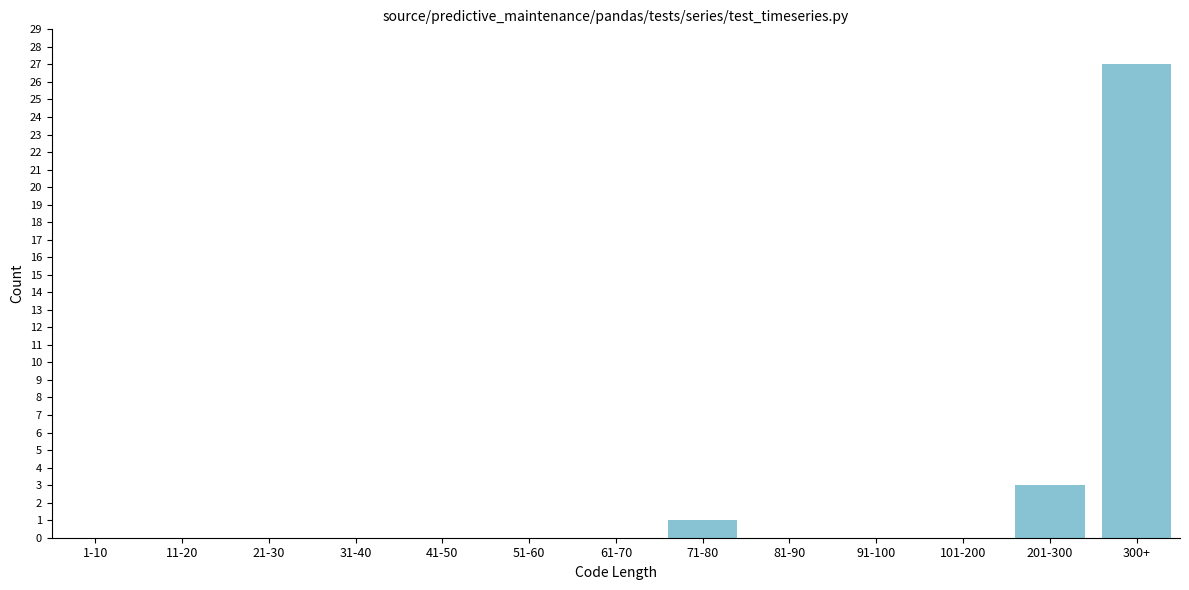

Reading right to left, transcribe all the data shown in this chart.

300+=27	201-300=3	101-200=0	91-100=0	81-90=0	71-80=1	61-70=0	51-60=0	41-50=0	31-40=0	21-30=0	11-20=0	1-10=0